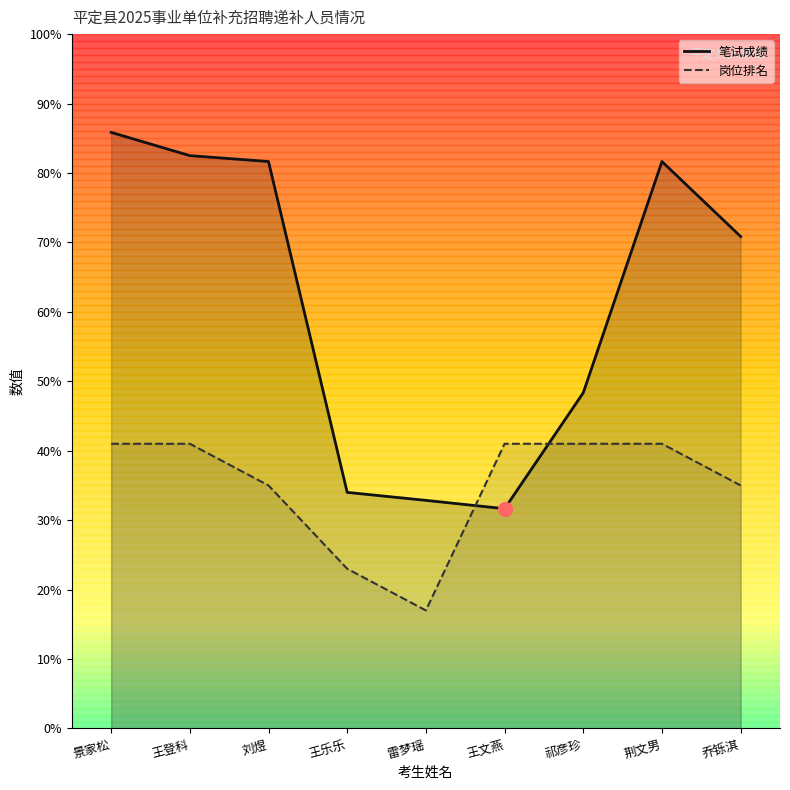

True or false: 岗位排名 has more than 1 points higher than both neighbors.

False